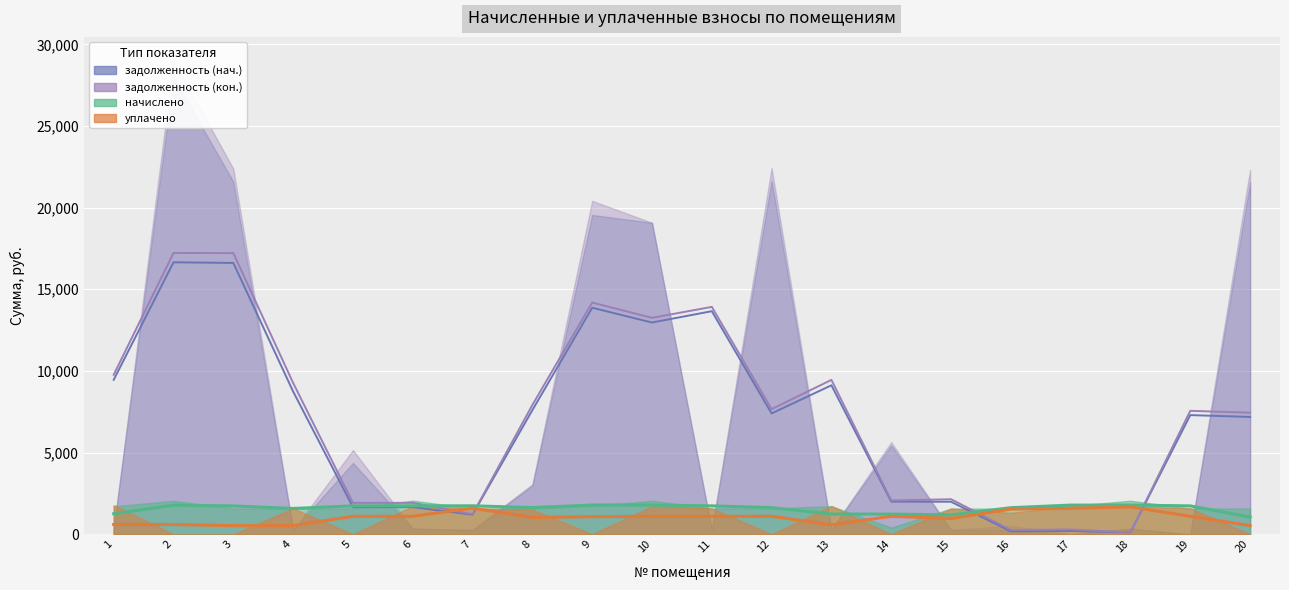

Which series changed the most between 6 and 10?

задолженность (нач.)